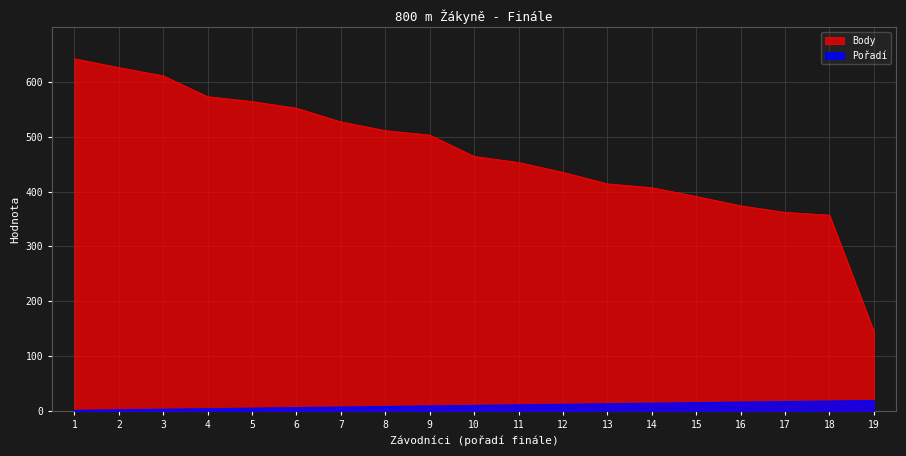

List the series in order of their overall mean, highest first.

Body, Pořadí